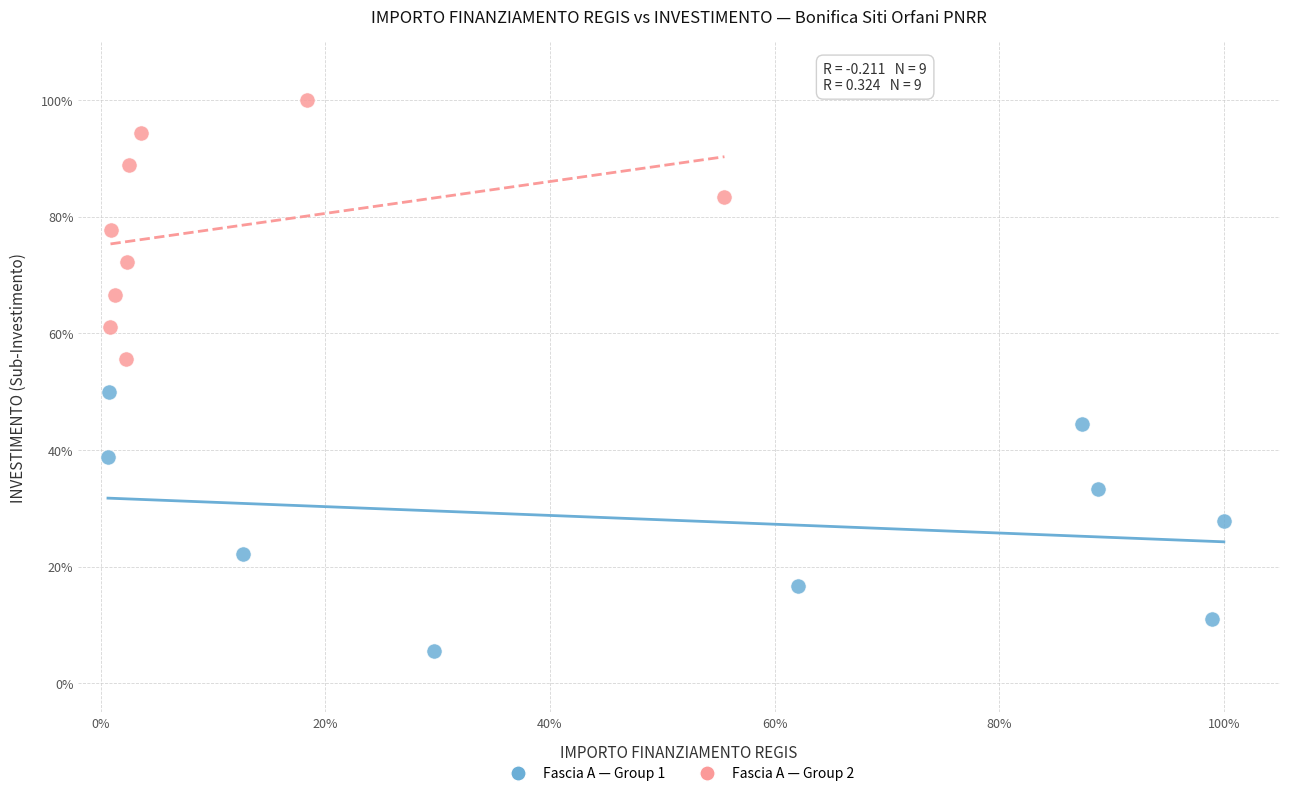

Which series reaches the minimum Y coordinate?

Fascia A — Group 1